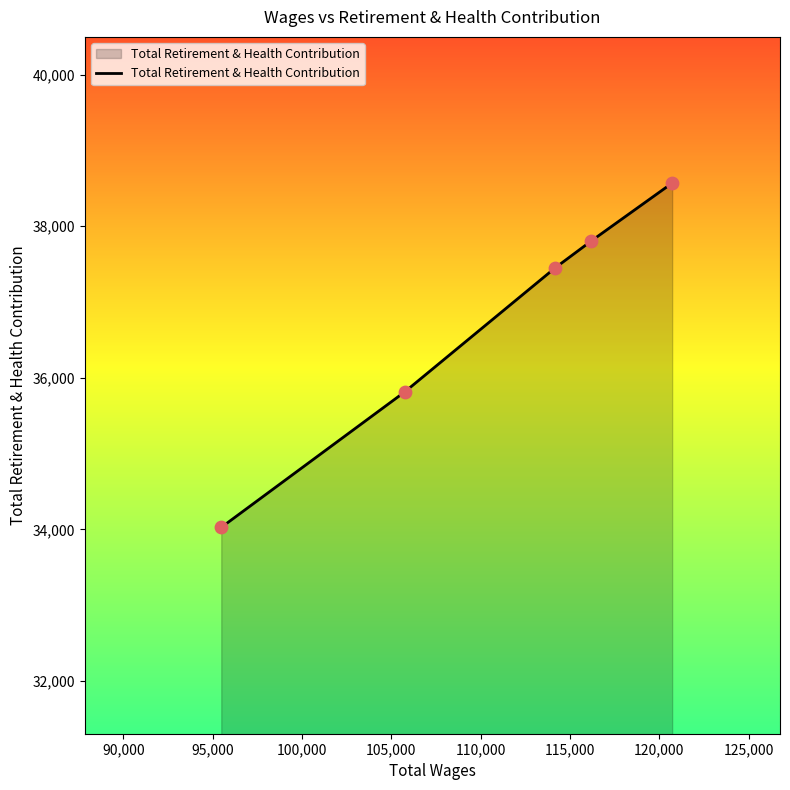

True or false: there are more than 0 points higher than both neighbors.

False